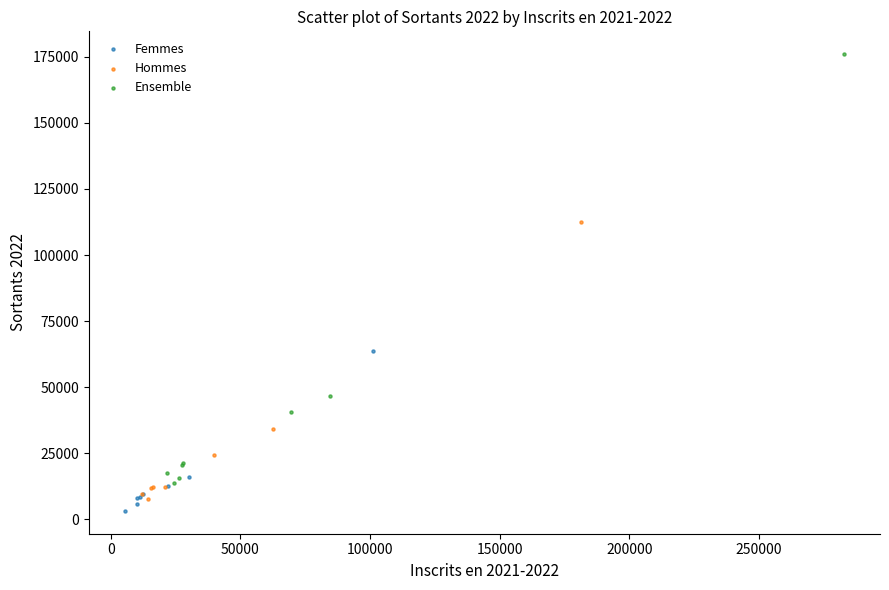

Which series has the widest spread of Y values?

Ensemble